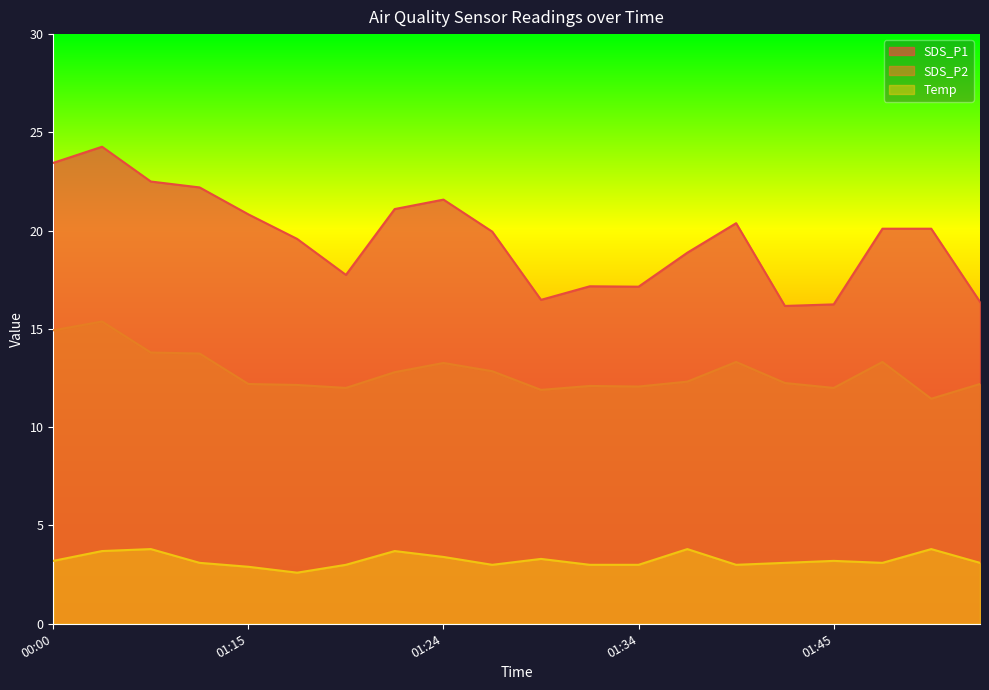

What is the label of the 19th point from the left?

01:50